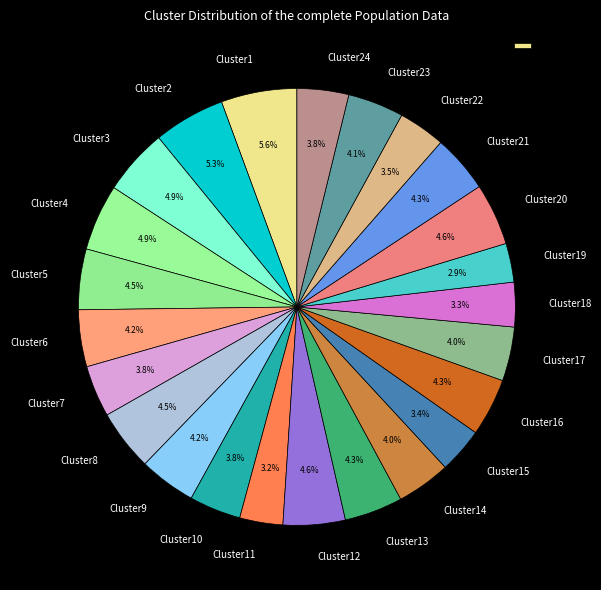

Count the number of slices in the pie.

24